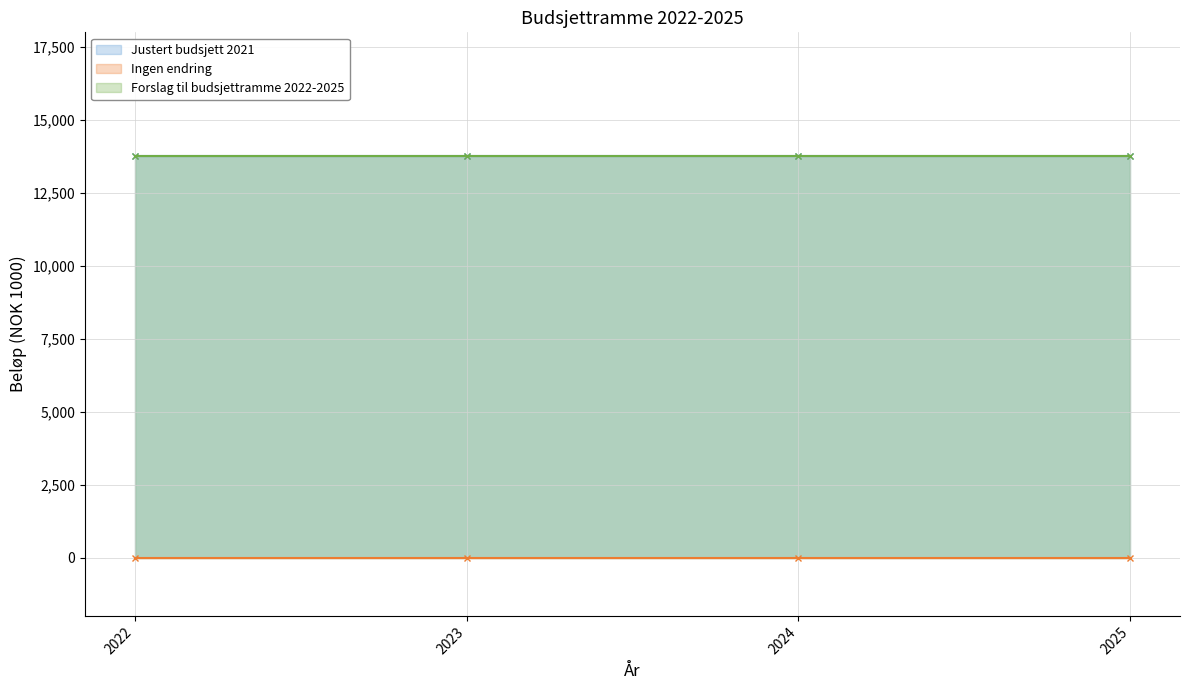

What is the value of the Justert budsjett 2021 point at the 4th from the left?

13746